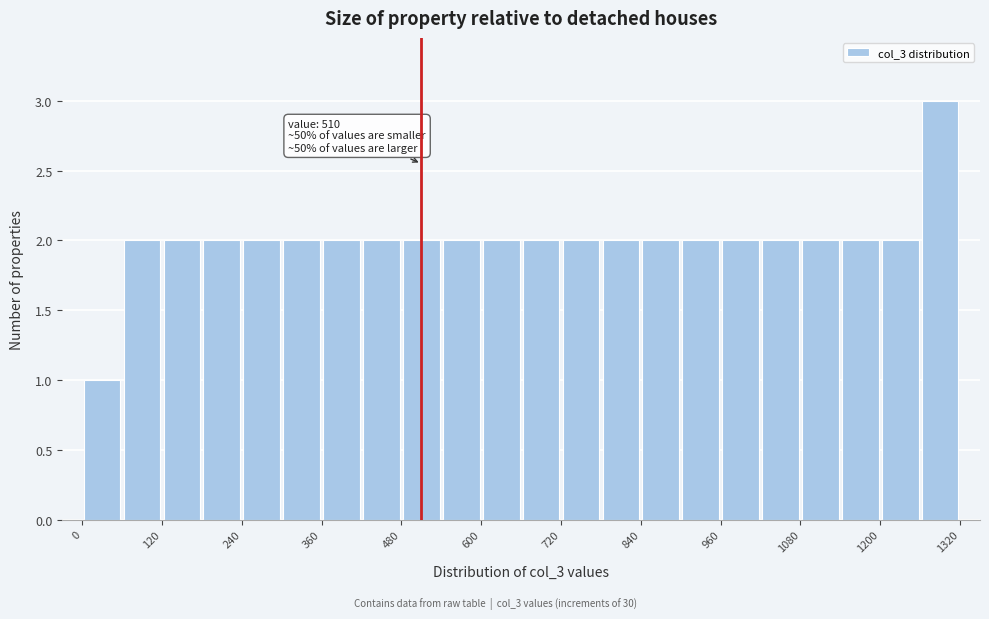

Read against the x-axis, roughly where is the centre of the tallest bar?

1300